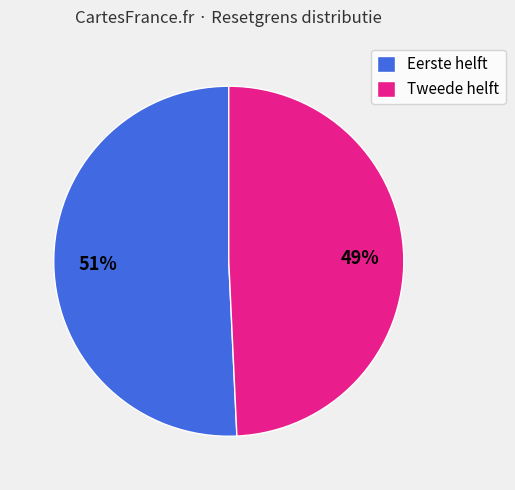

Combined, do Eerste helft and Tweede helft account for over 50%?

Yes